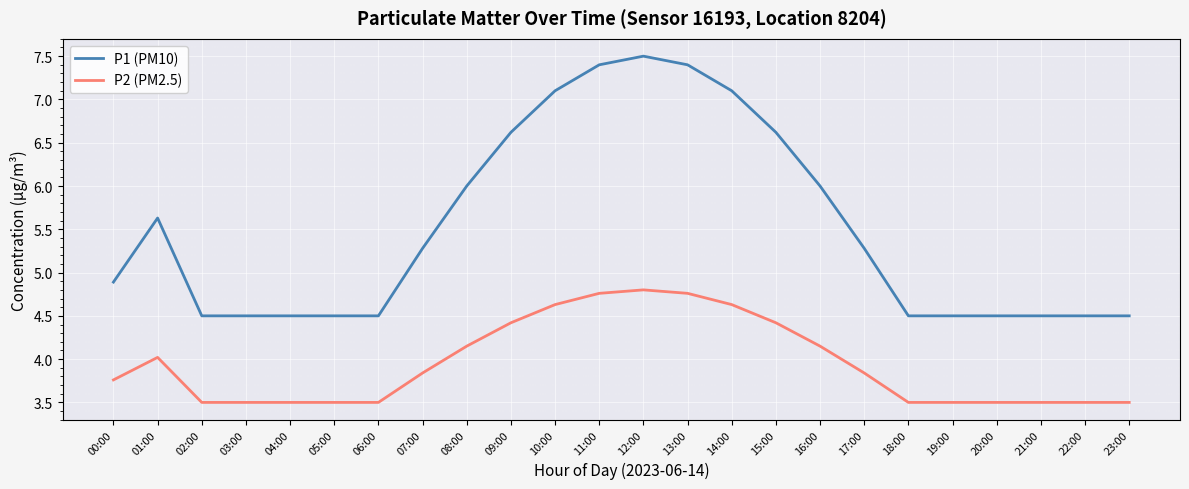

What is the minimum value for P1 (PM10)?

4.5